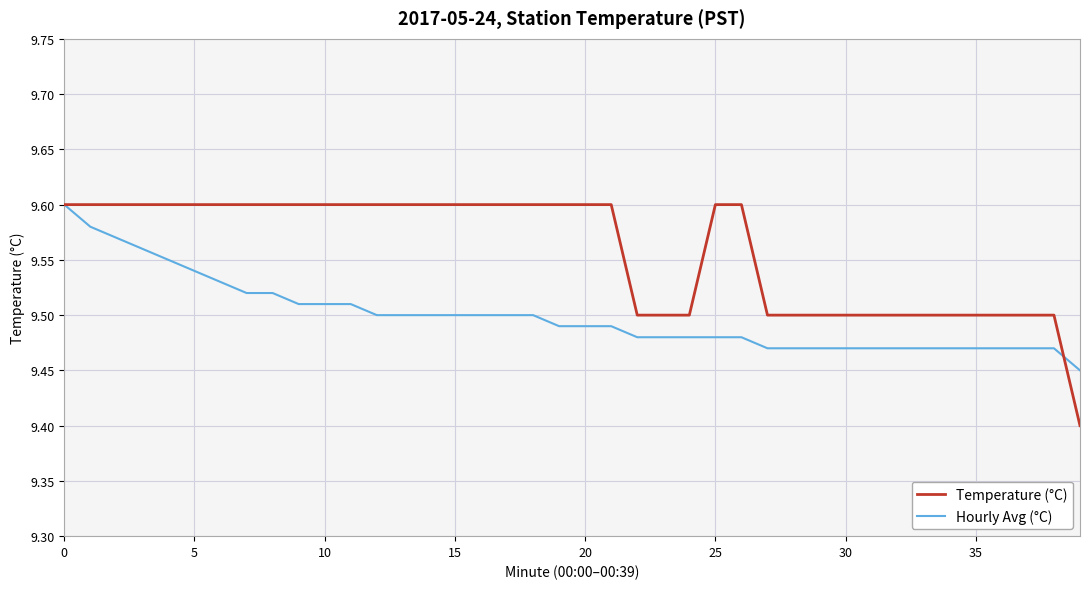

Which series has the widest spread of values?

Temperature (°C)